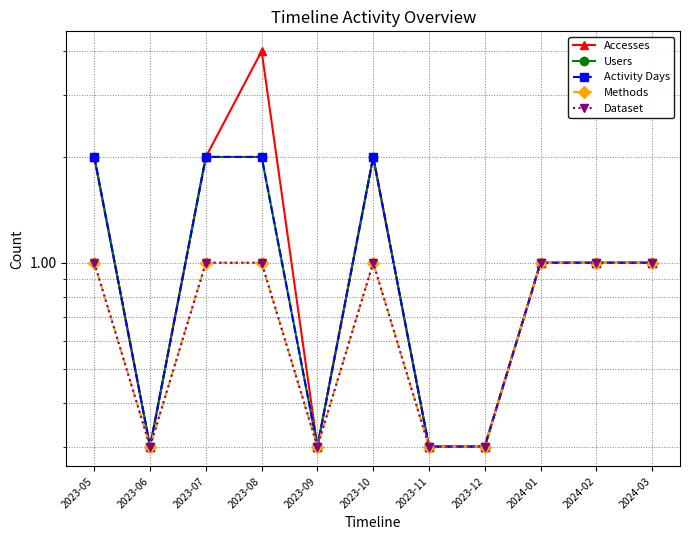

Count the number of data series in this chart.

5